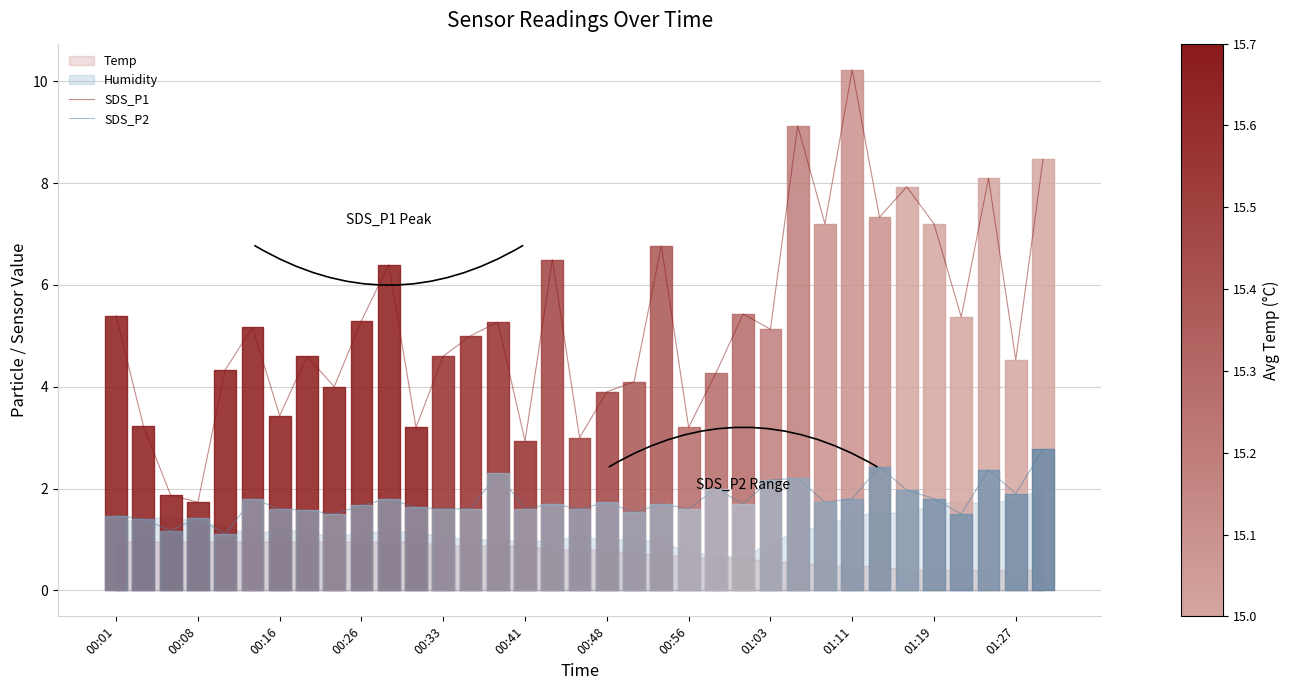

At which label is SDS_P1 closest to 5?

13